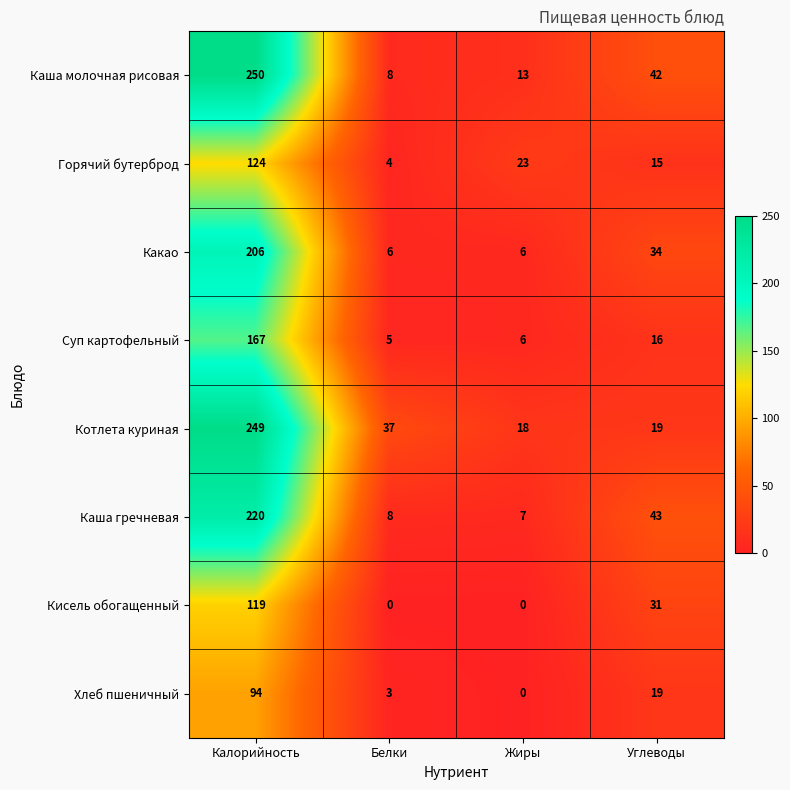

What is the difference between the Каша молочная рисовая values at Углеводы and Жиры?

29